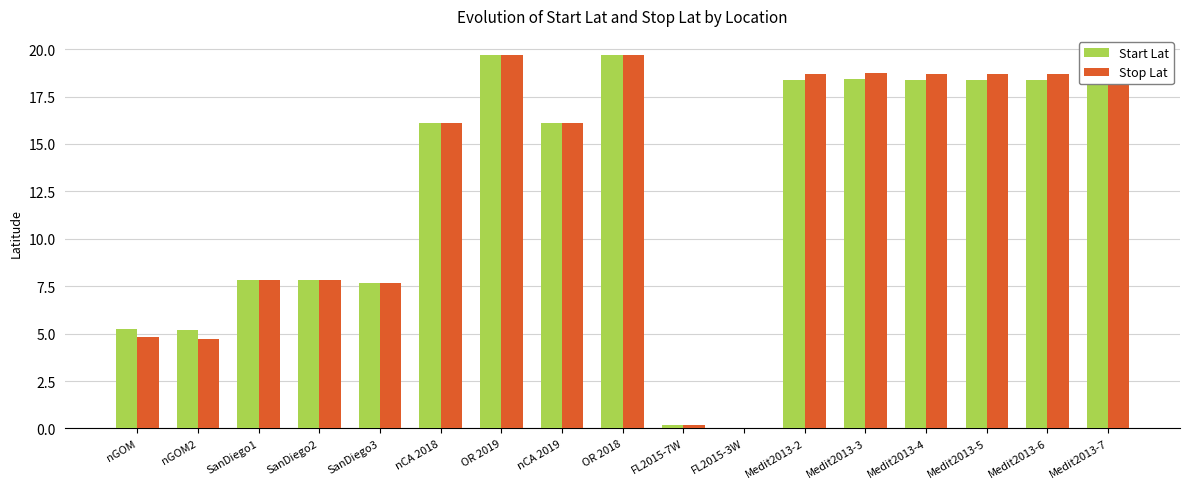

What is the greatest value displayed?

19.7